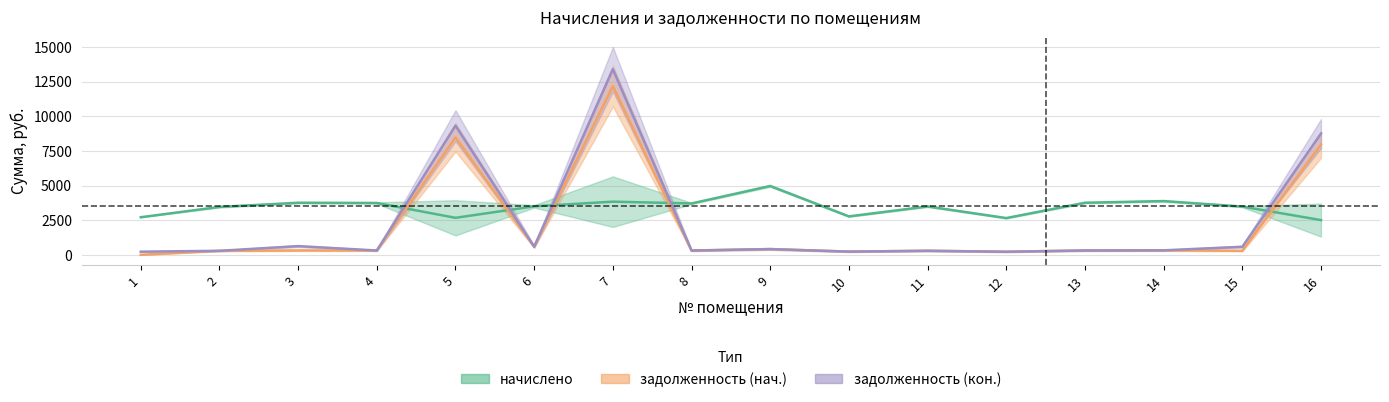

Where is начислено nearest to the value 3736?

4